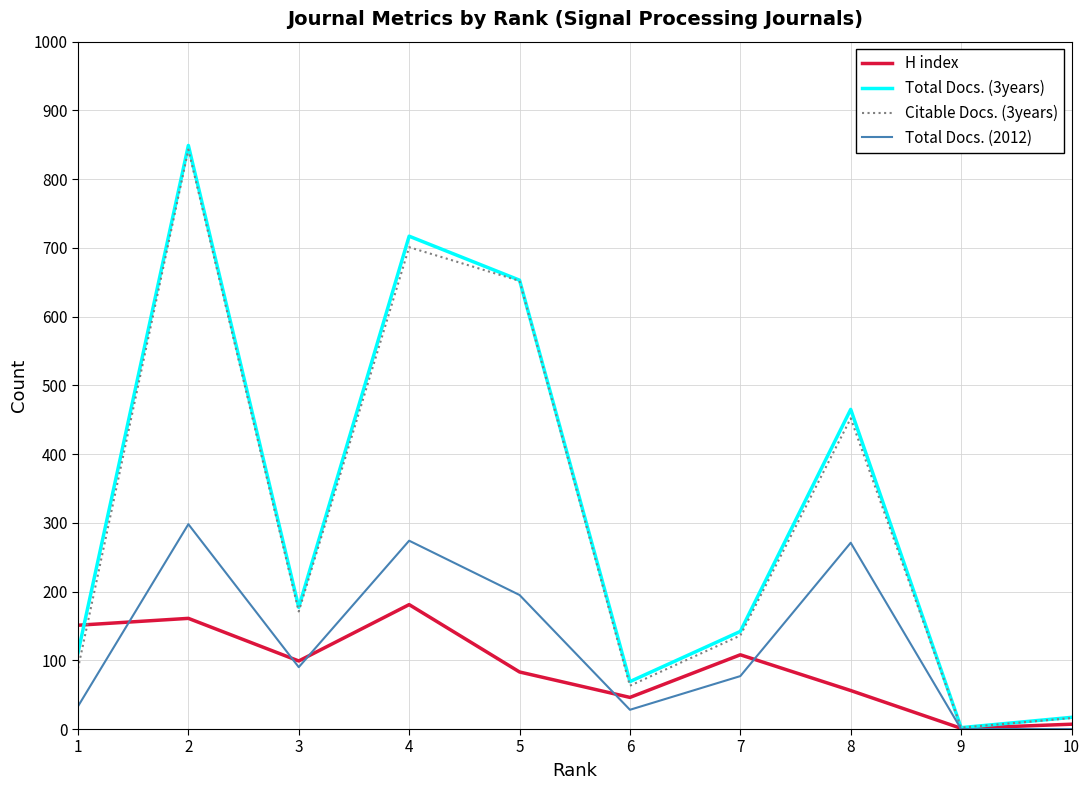

True or false: H index has a value of 40 at 2.

False